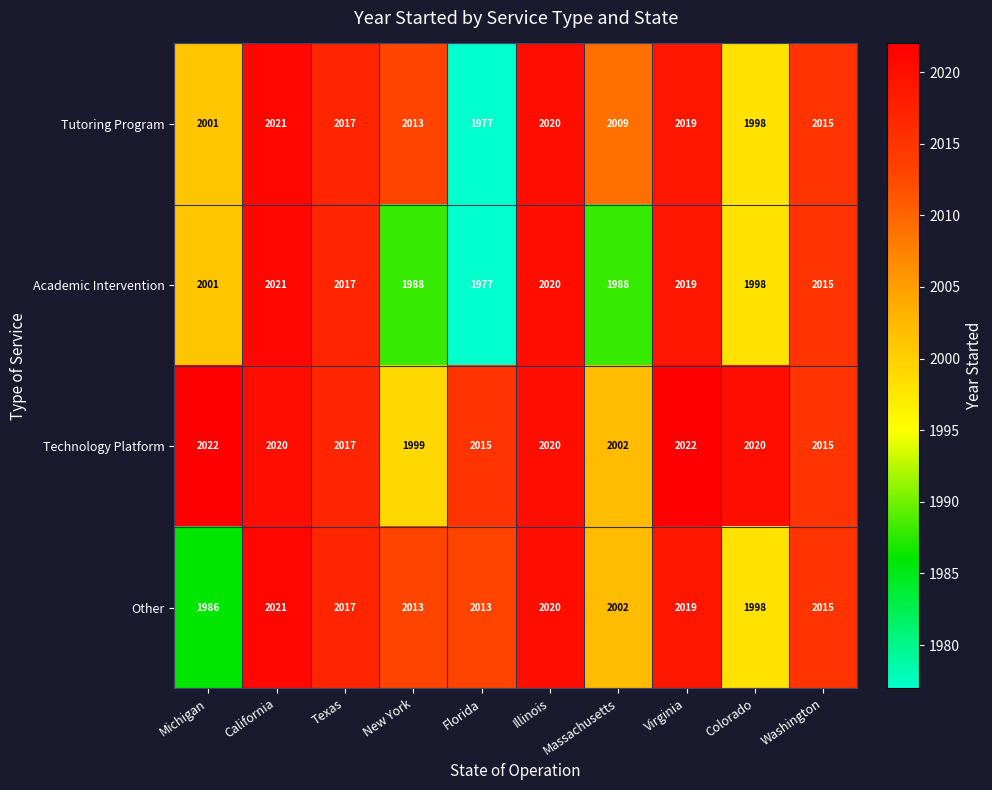

At which category is the sum across all series the highest?

California